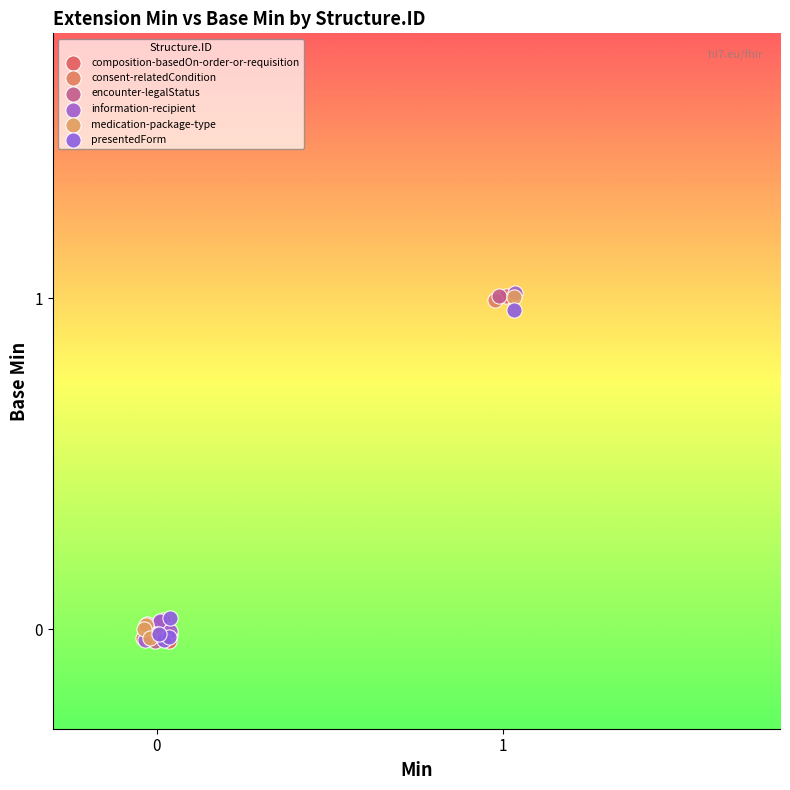

What are all the series names shown in the legend?

composition-basedOn-order-or-requisition, consent-relatedCondition, encounter-legalStatus, information-recipient, medication-package-type, presentedForm